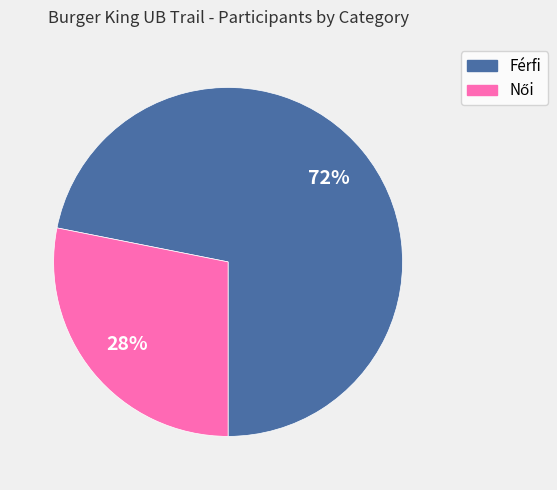

To the nearest percent, what is the average slice percentage?

50%